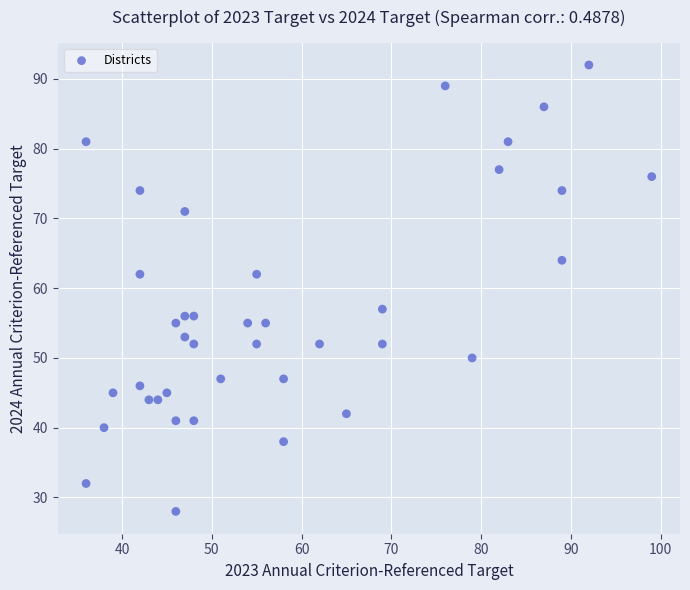

What is the range of X values (max minus min)?

63